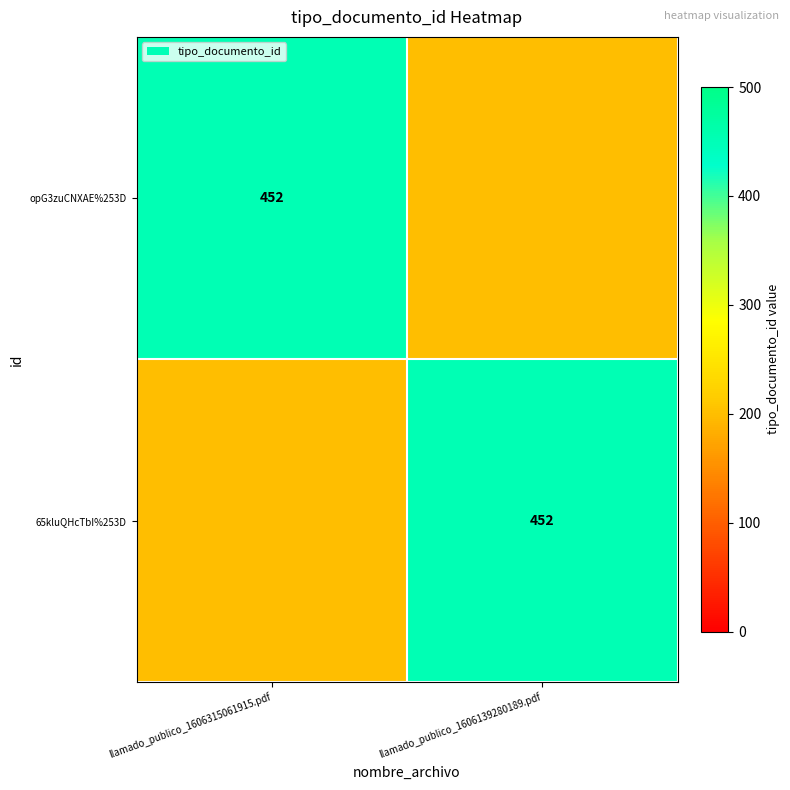

True or false: 65kluQHcTbI%253D has a value of 452 at llamado_publico_1606139280189.pdf.

True